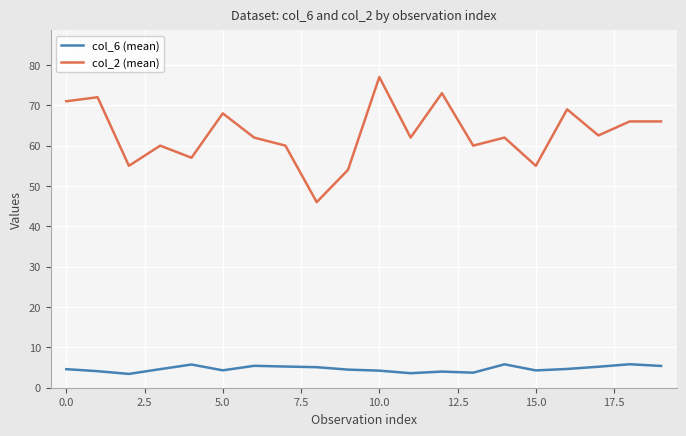

Which series has the largest range (max minus min)?

col_2 (mean)